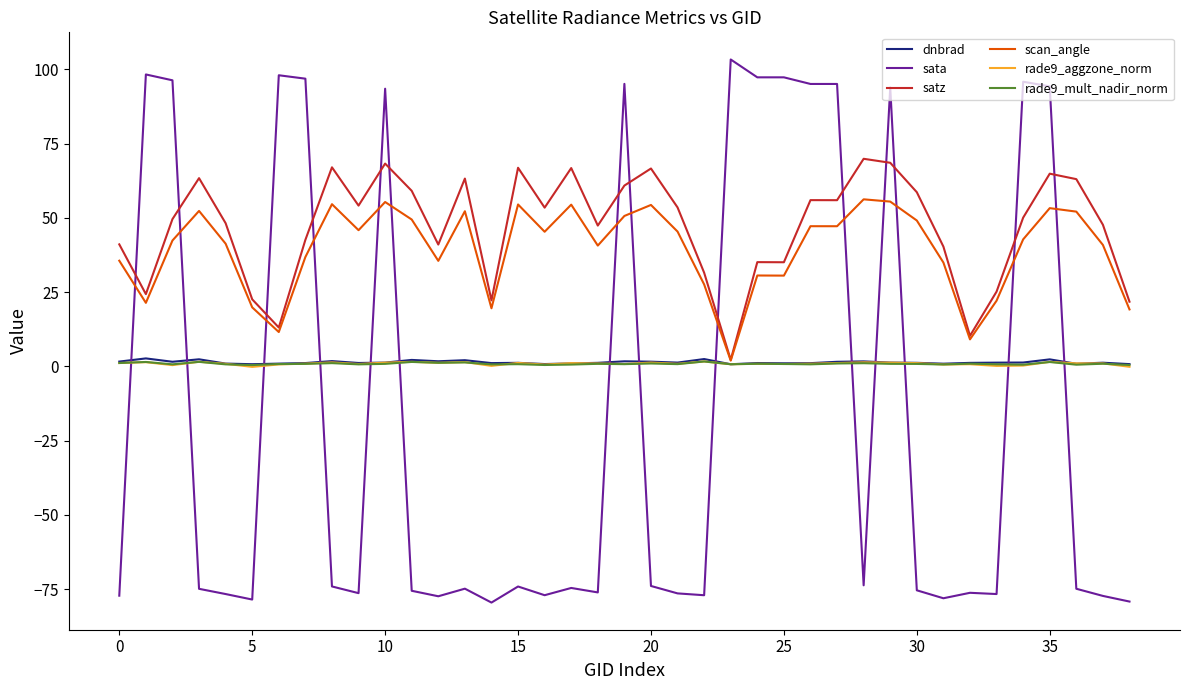

What is the minimum value shown in the chart?

-79.5